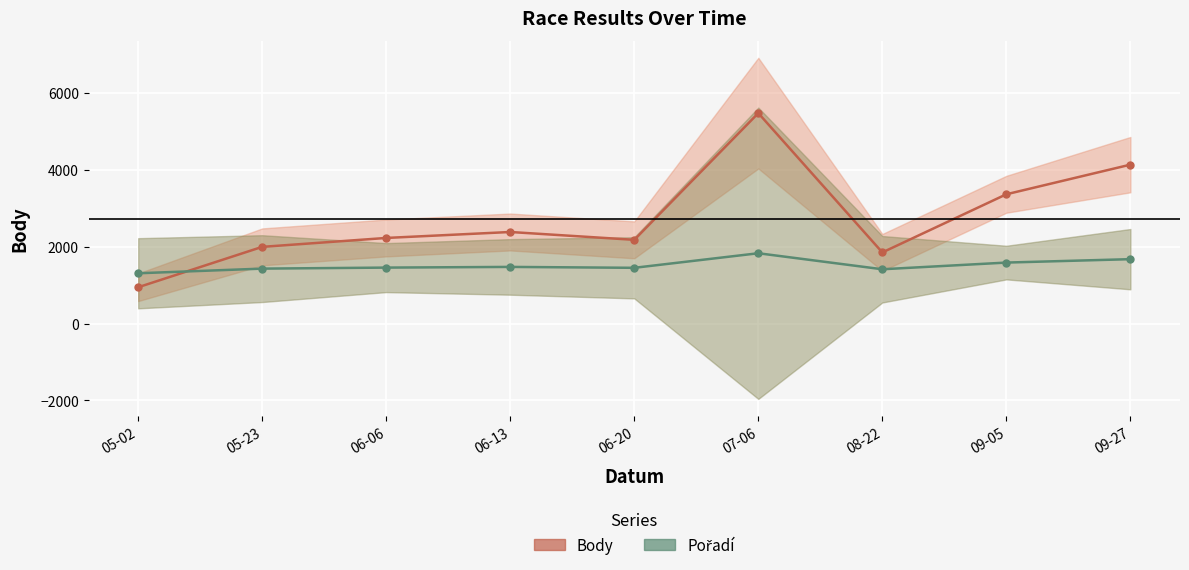

How many series are shown in this chart?

2